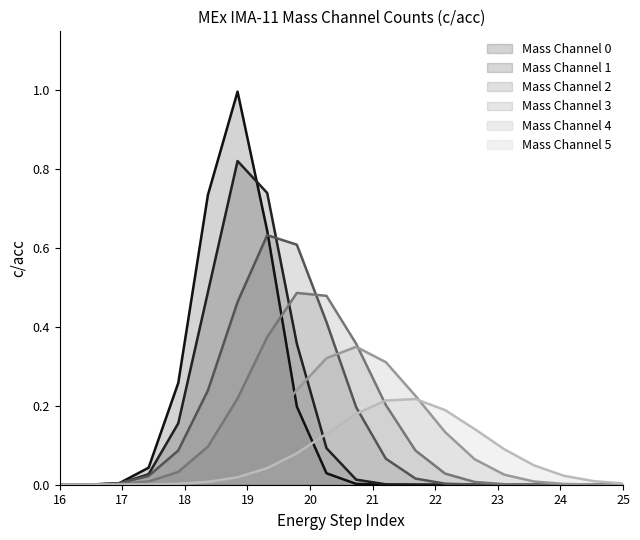

At how many categories does at least one series exceed 0?

20